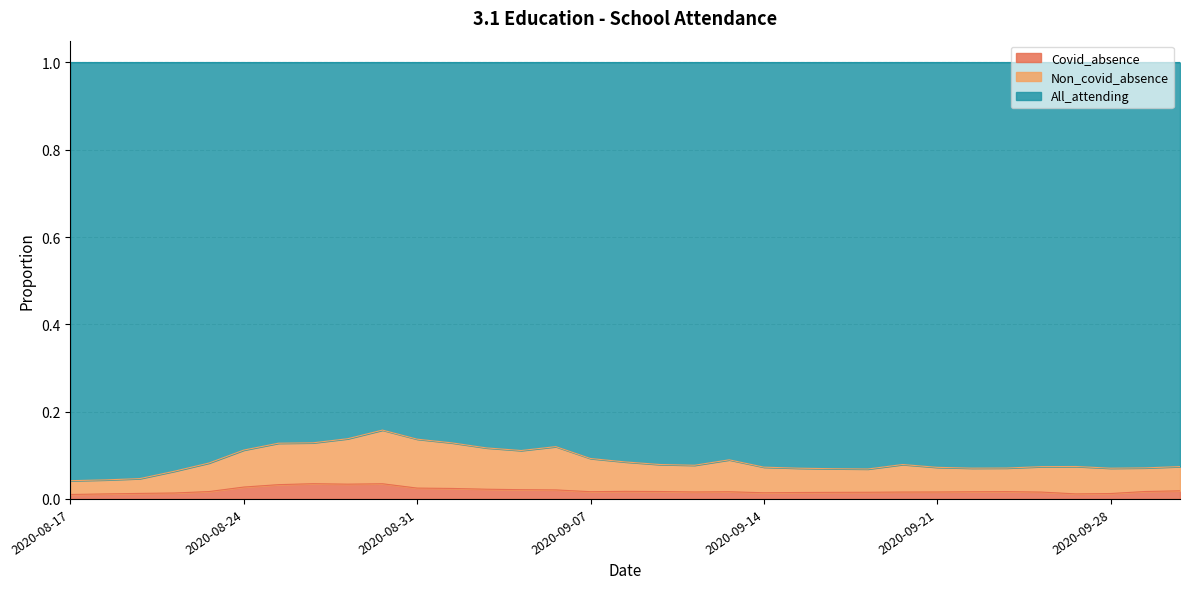

How many interior local peaks does the All_attending series have?

5